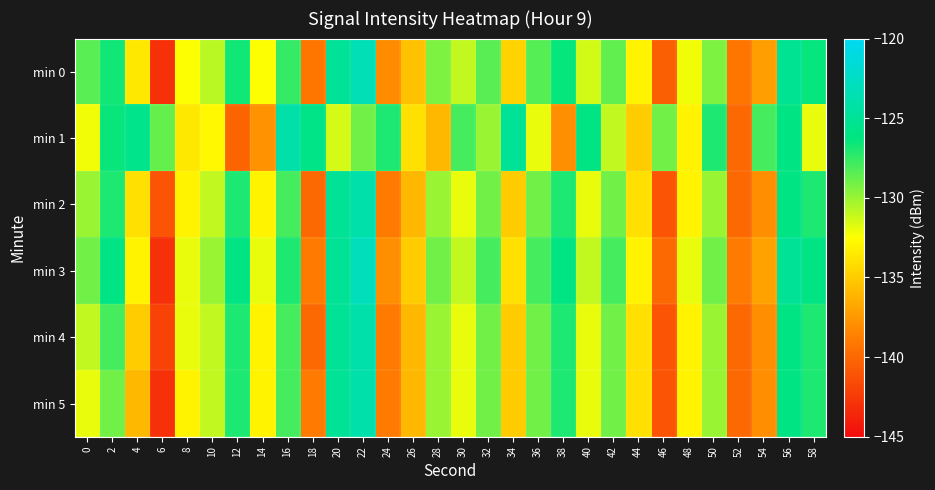

Which series has the largest range (max minus min)?

min 3